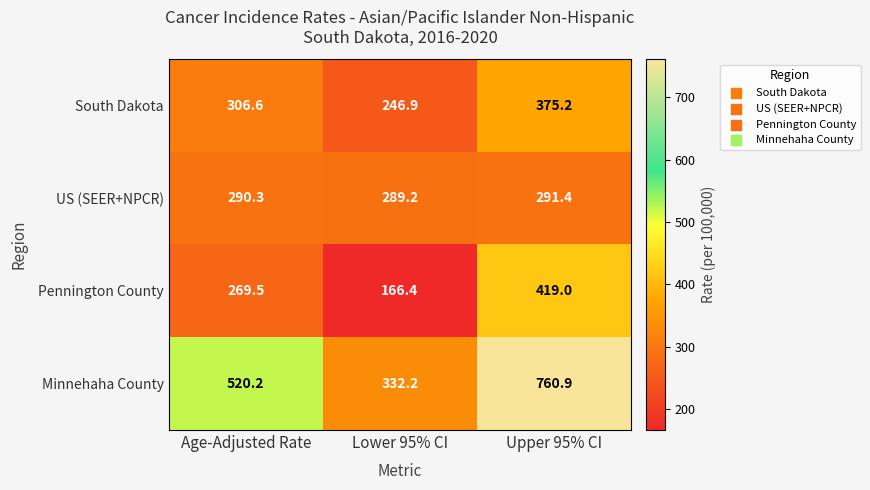

What is the maximum value shown in the chart?

760.9